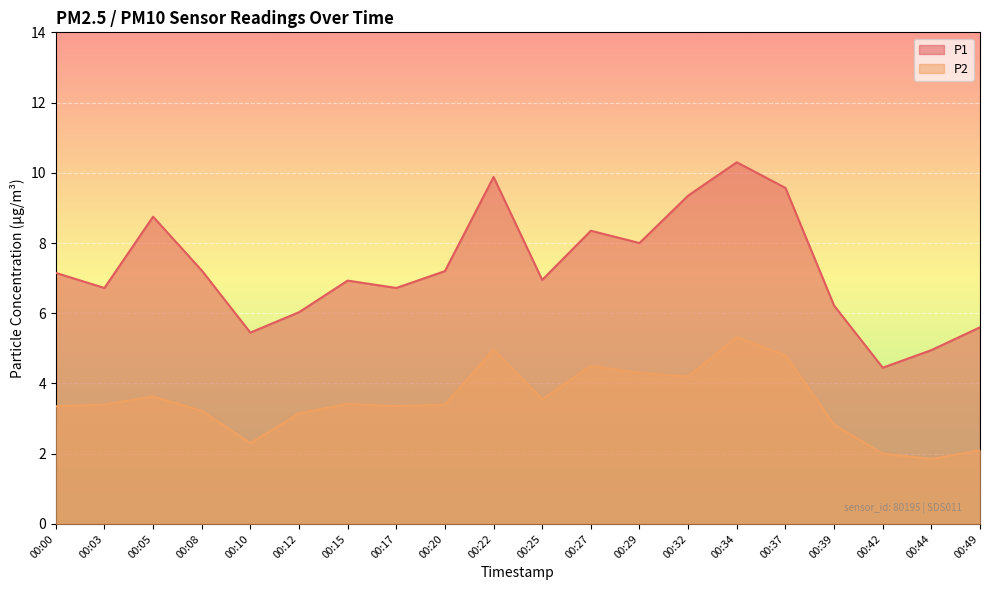

How many interior local valleys does the P2 series have?

5